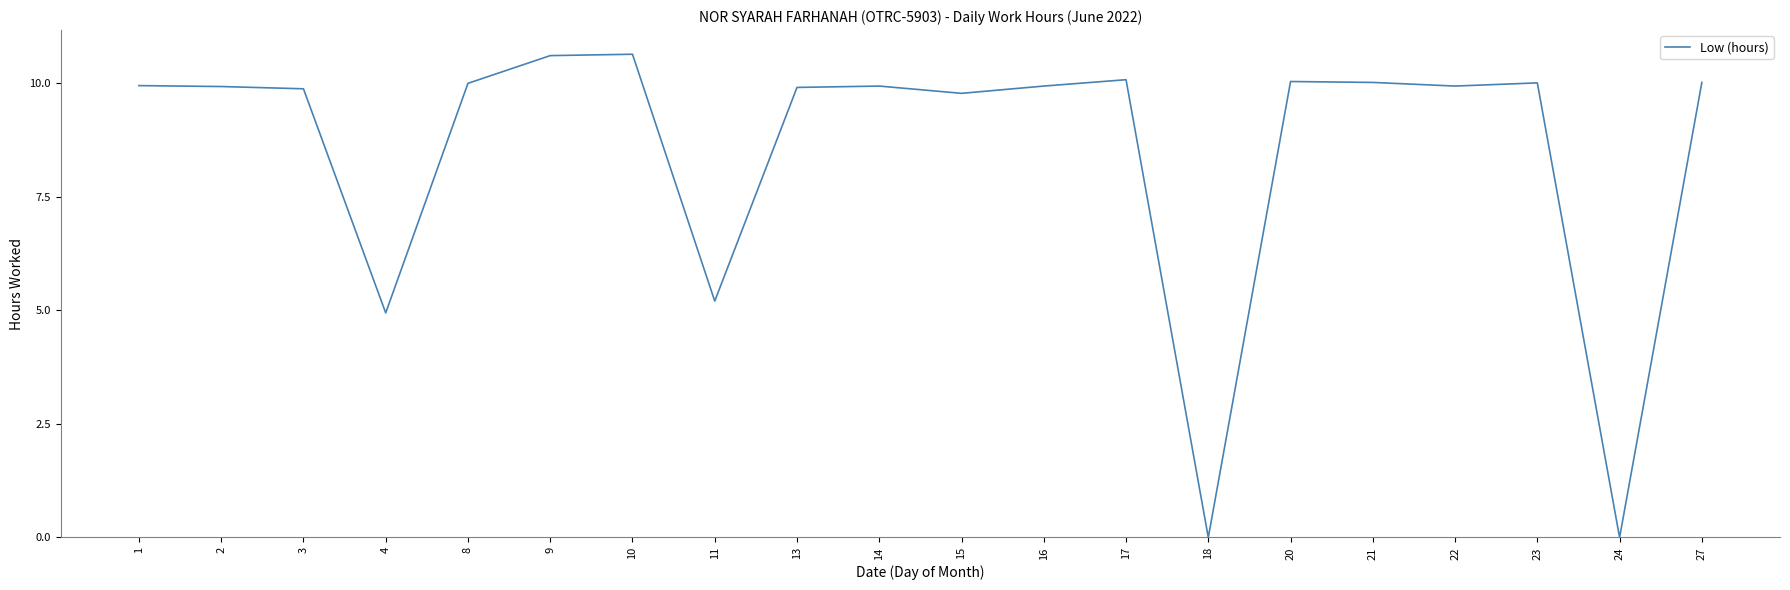

What is the average value?

8.5